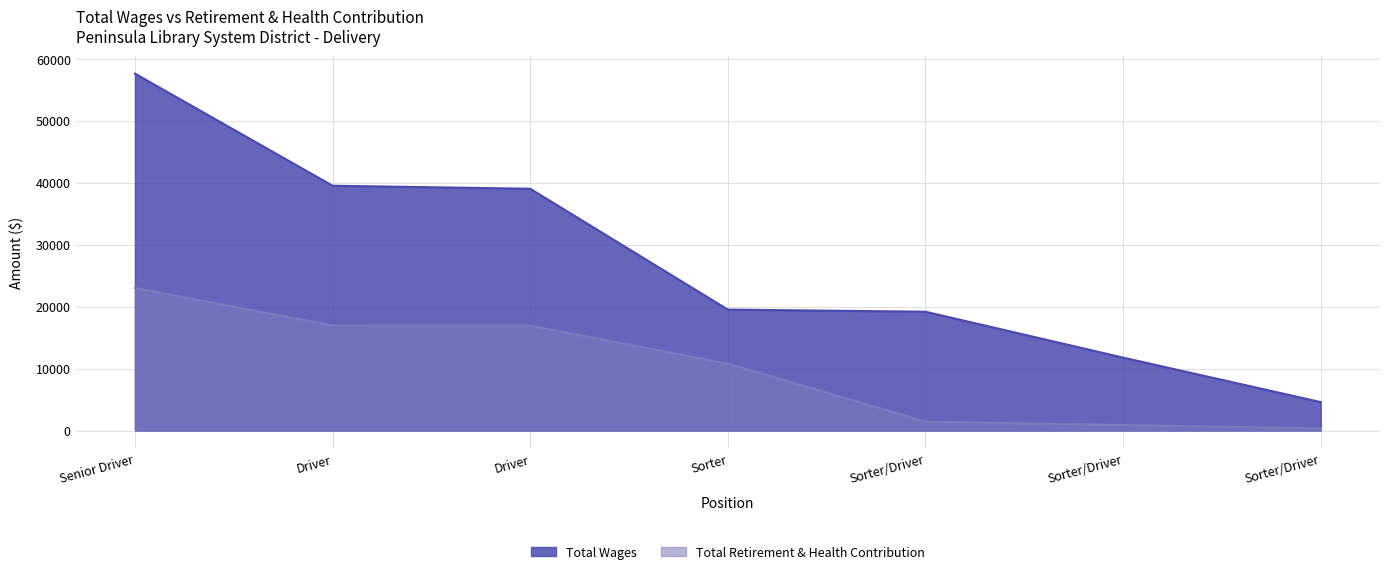

How many data points does each series have?

7